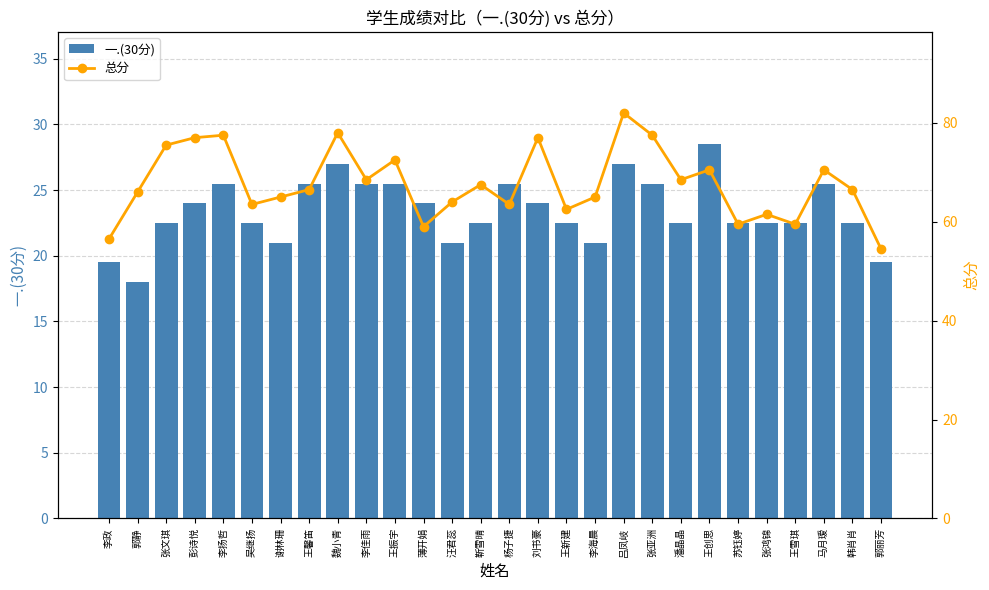

Which category has the lowest value across all series?

郭静